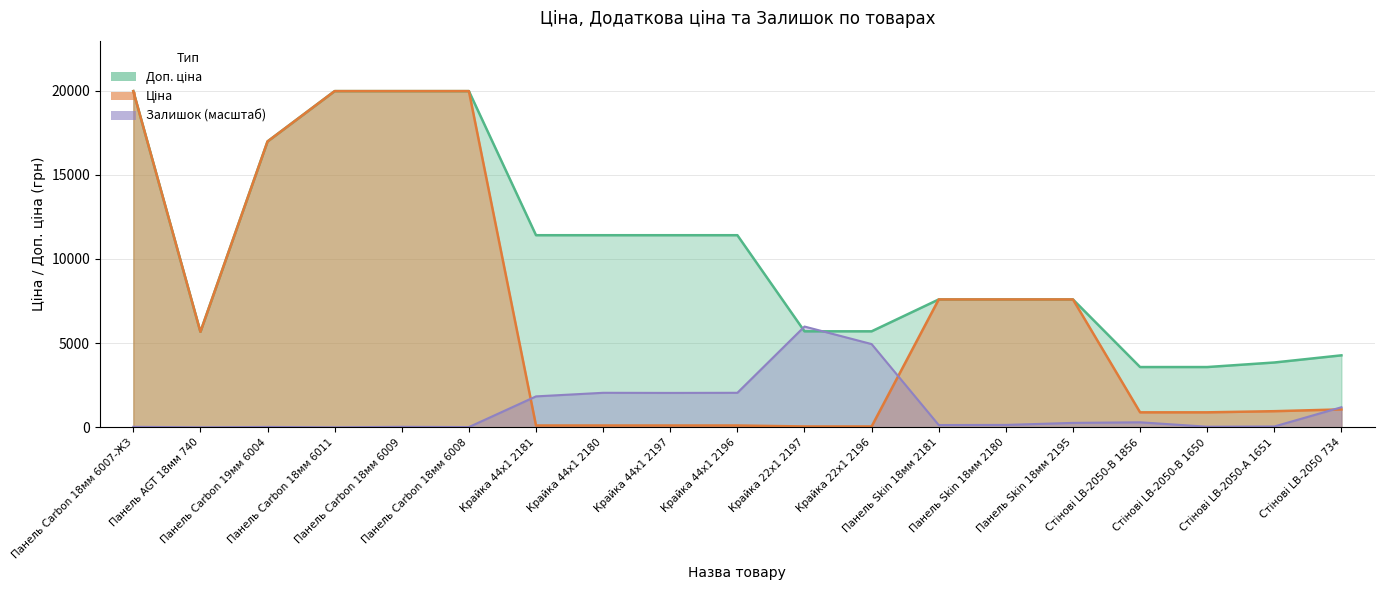

Count the number of data series in this chart.

3